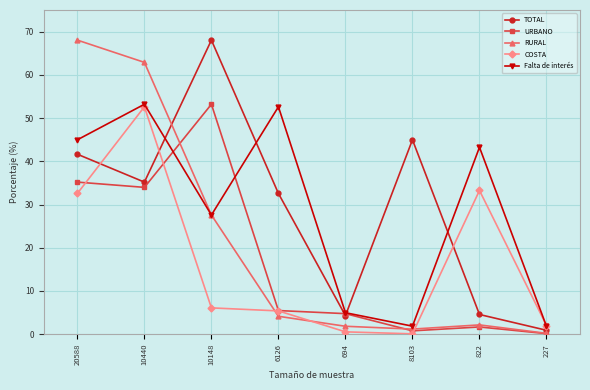

True or false: COSTA has more than 0 interior local peaks.

True